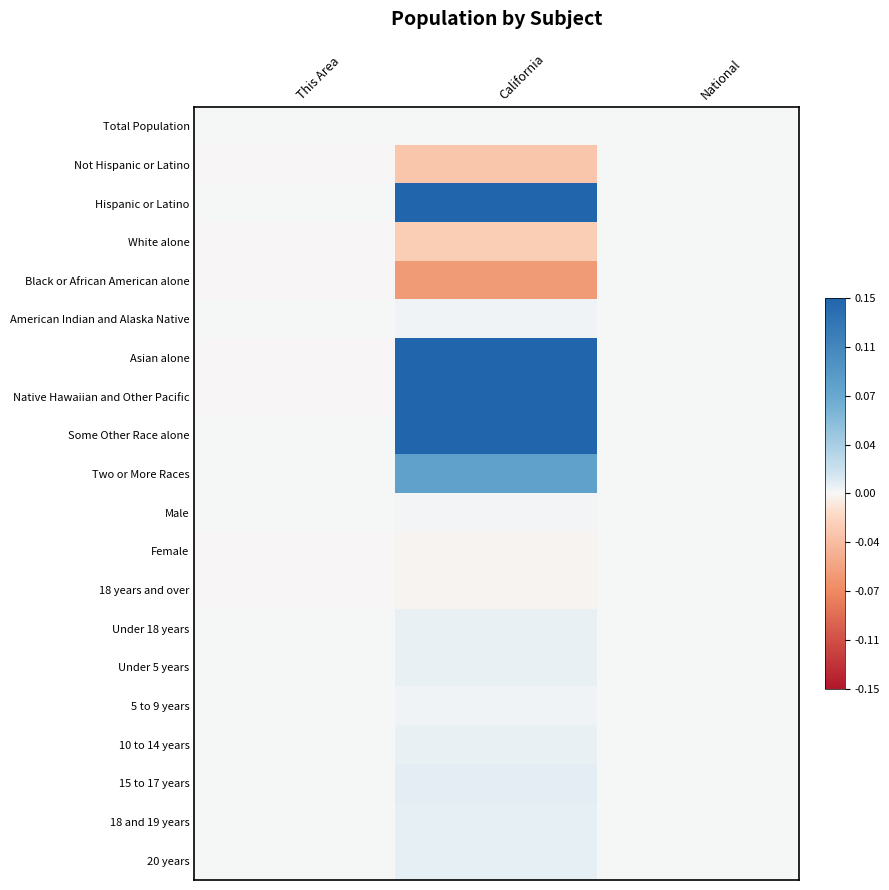

At California, list the series in order from smallest to largest.

Black or African American alone, Not Hispanic or Latino, White alone, 18 years and over, Female, Total Population, Male, 5 to 9 years, American Indian and Alaska Native, Under 18 years, 10 to 14 years, Under 5 years, 20 years, 18 and 19 years, 15 to 17 years, Two or More Races, Native Hawaiian and Other Pacific, Hispanic or Latino, Some Other Race alone, Asian alone